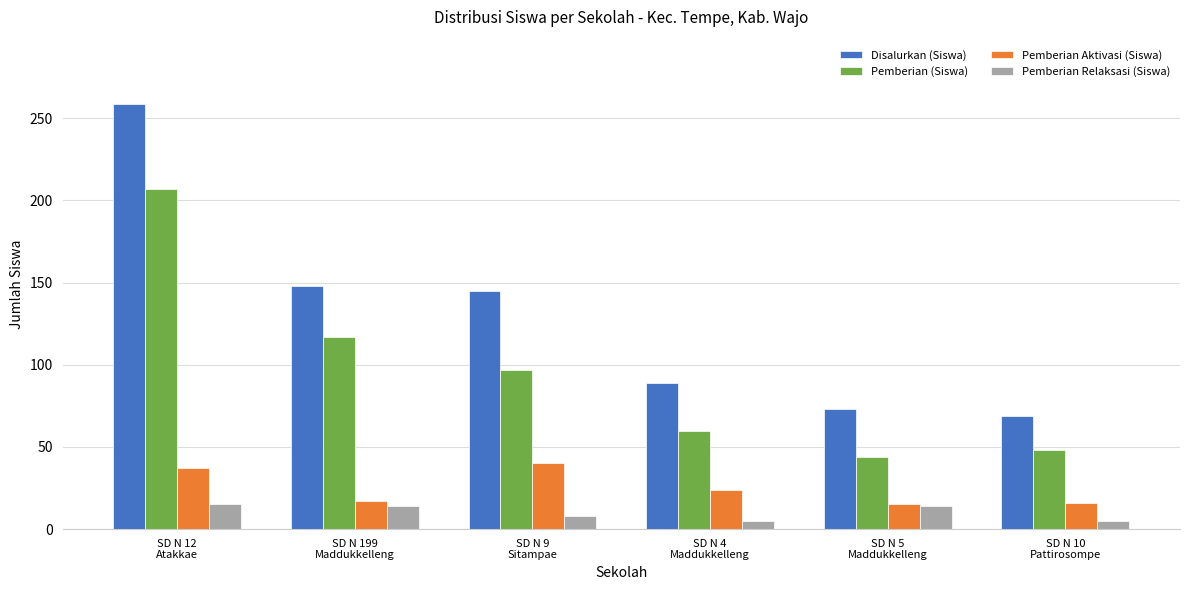

Rank the series by their maximum value, from highest to lowest.

Disalurkan (Siswa), Pemberian (Siswa), Pemberian Aktivasi (Siswa), Pemberian Relaksasi (Siswa)